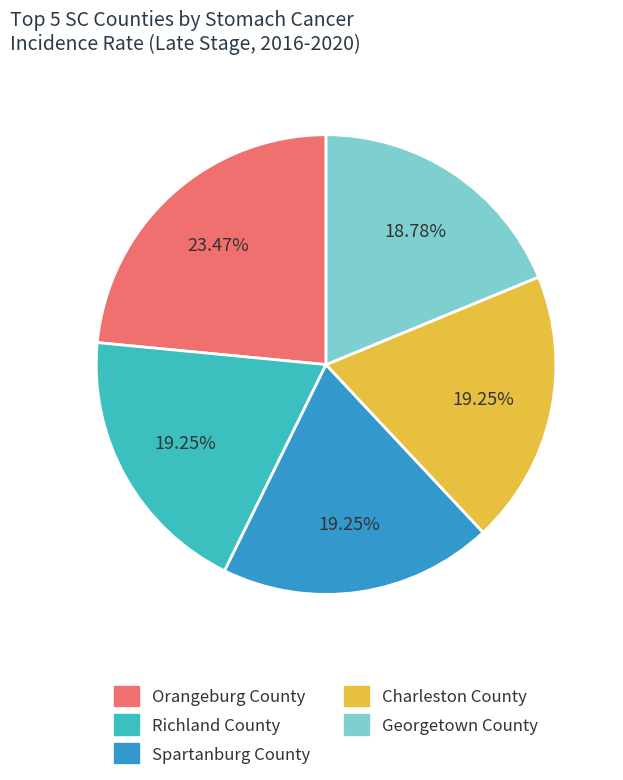

Count the number of slices in the pie.

5